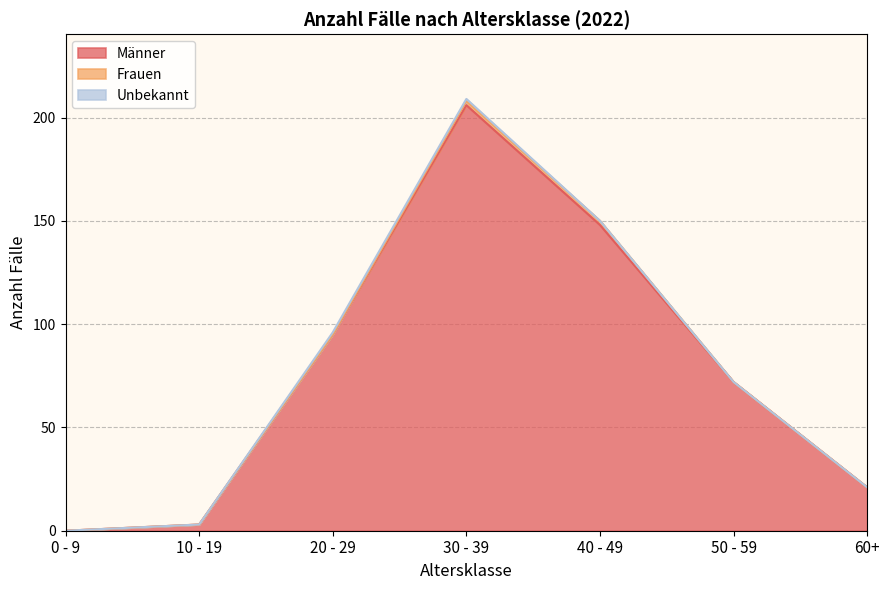

True or false: Frauen has a value of 0 at 0 - 9.

True